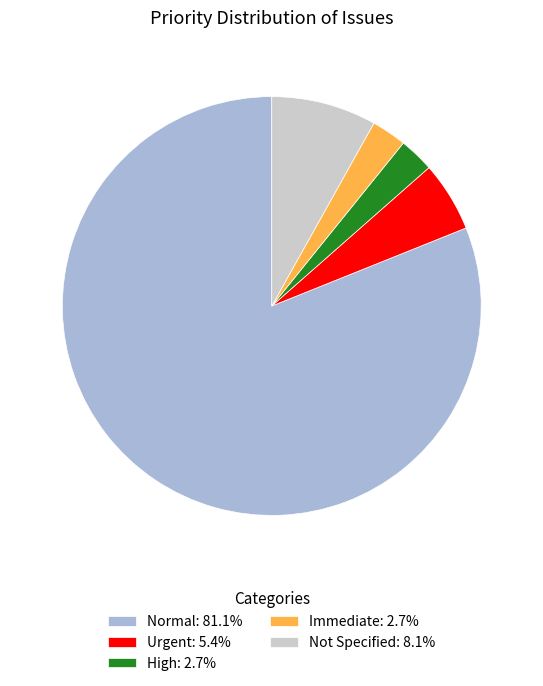

Does Normal: 81.1% represent more than half of the total?

Yes